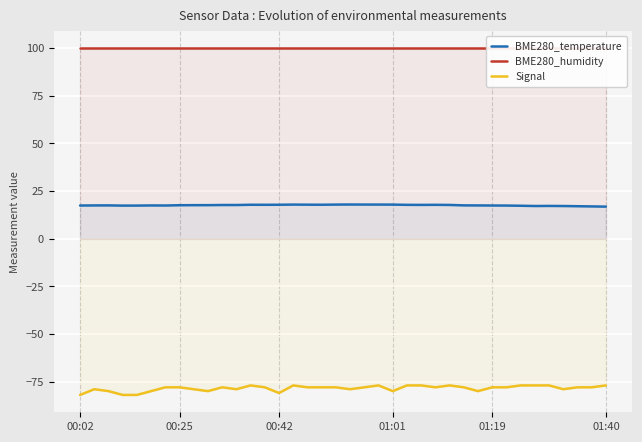

True or false: BME280_humidity and BME280_temperature intersect in this chart.

False